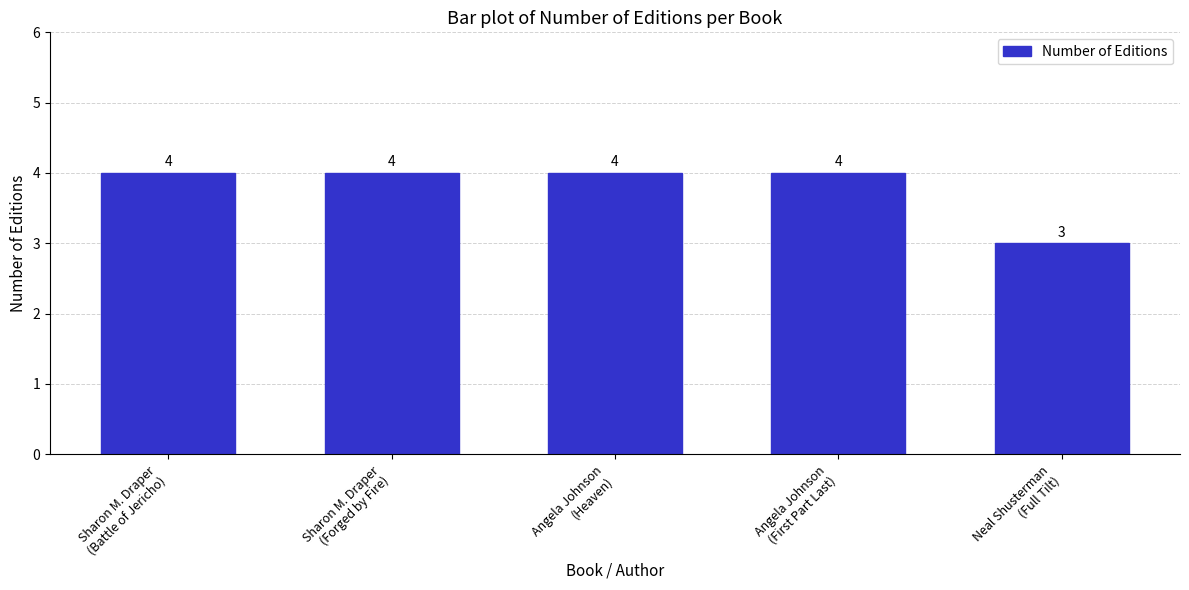

What is the value of the 4th bar from the left?

4